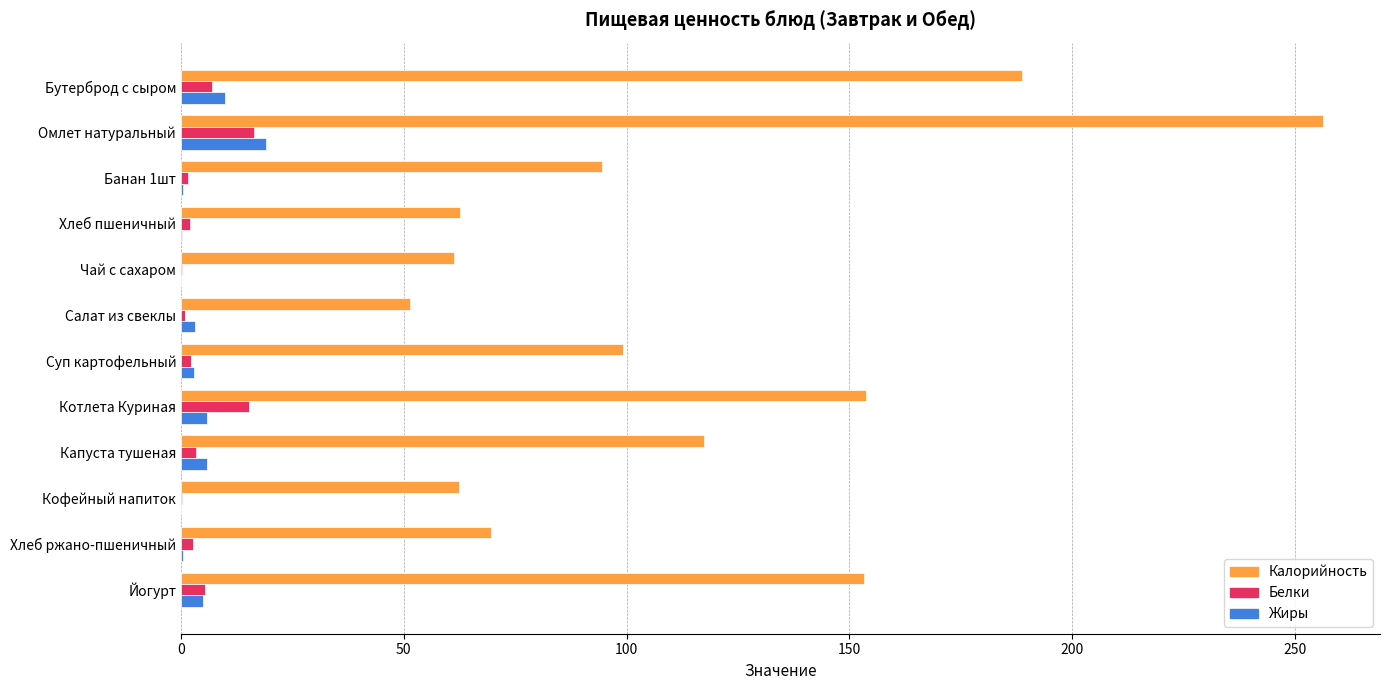

Which label corresponds to the largest value in the chart?

Омлет натуральный